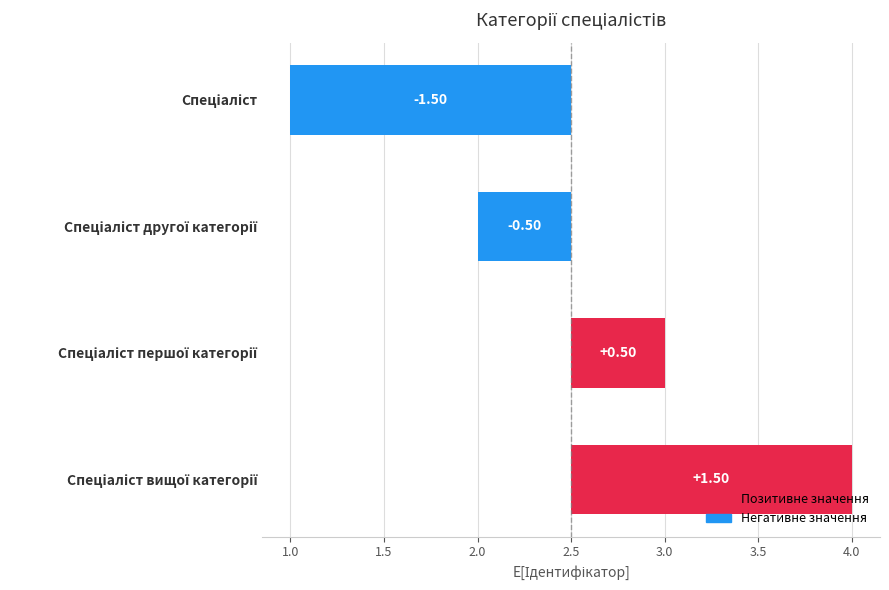

What is the smallest value displayed?

-1.5